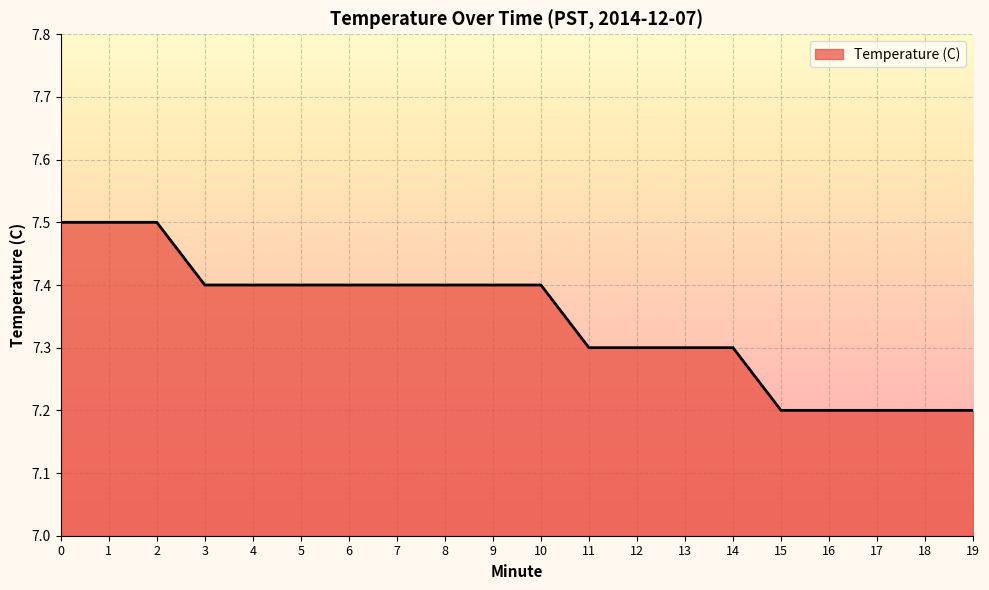

What is the difference between the maximum and minimum values?

0.3